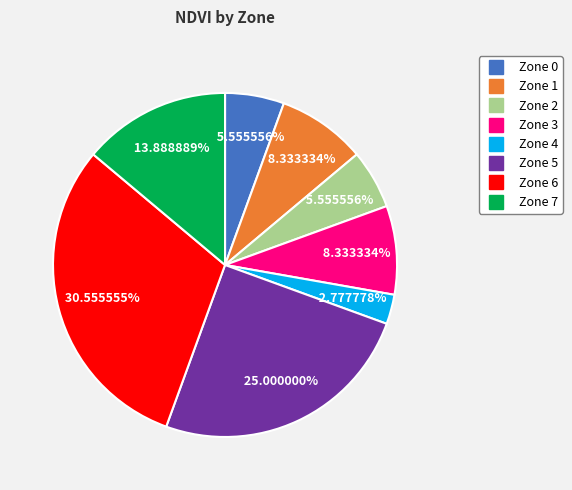

How many slices are in this pie chart?

8